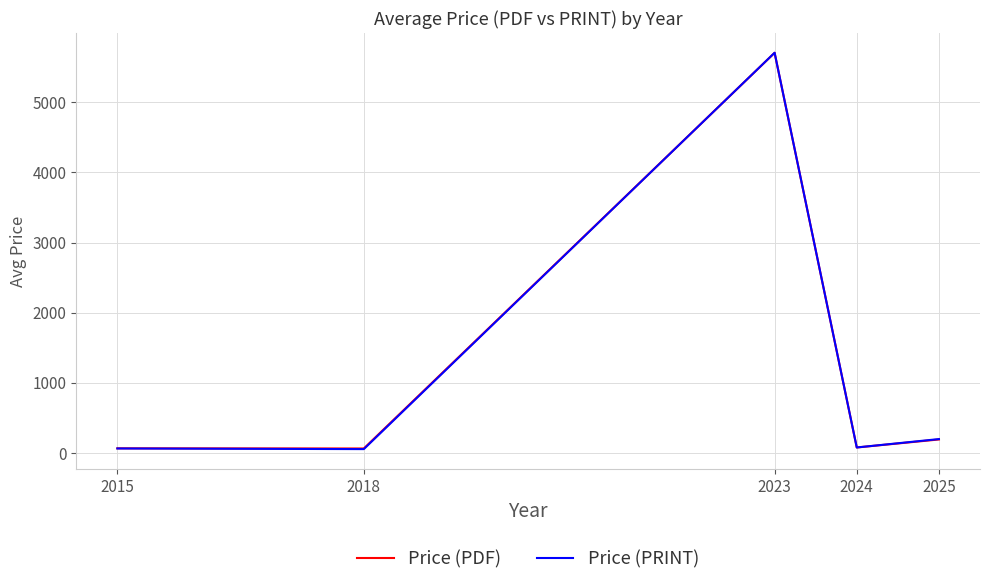

Which series changed the most between 2015 and 2023?

Price (PRINT)